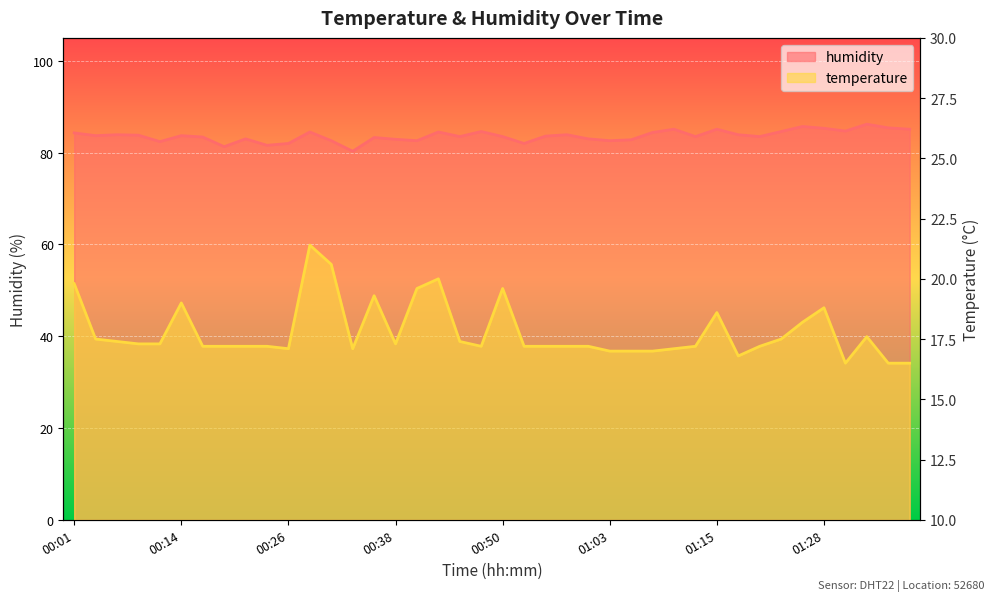

What position from the left is 00:19?

8